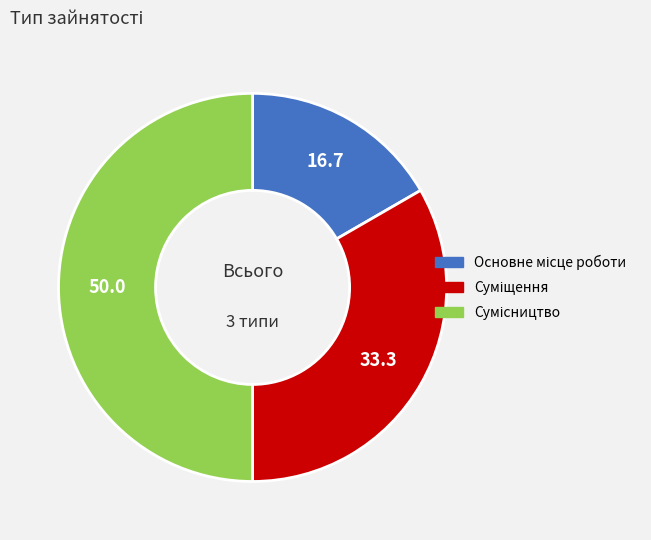

To the nearest percent, what is the difference between the largest and smallest slice percentages?

33%